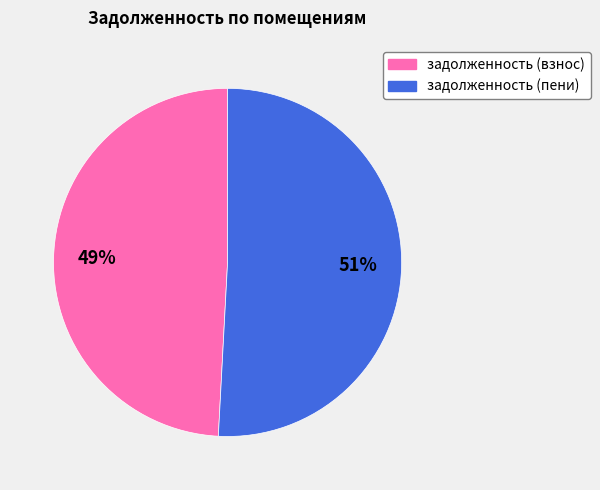

To the nearest percent, what is the average slice percentage?

50%